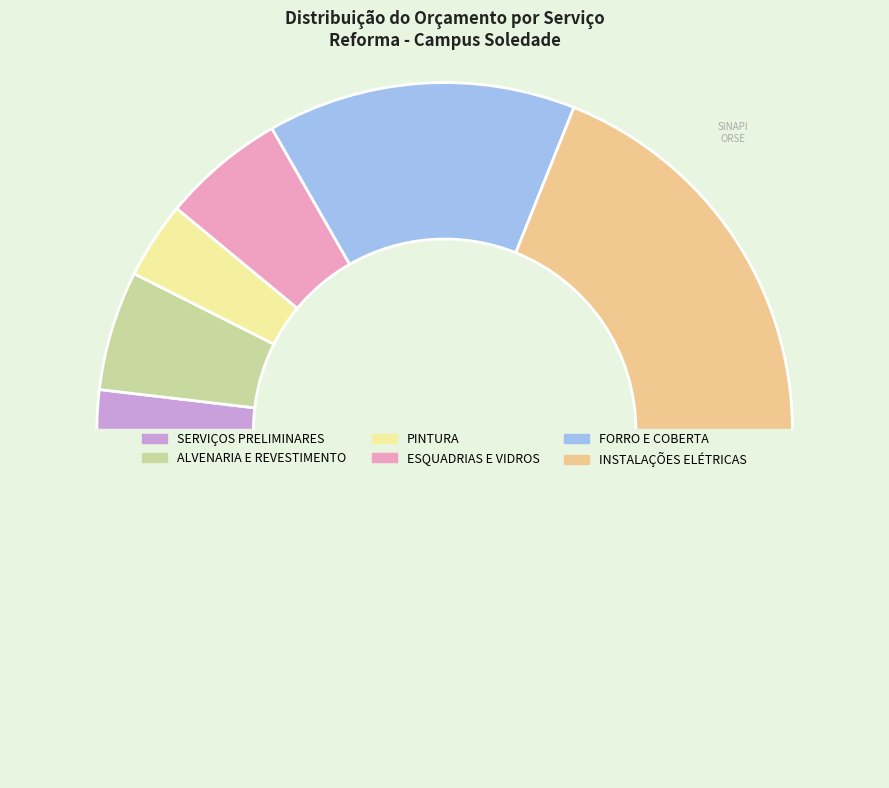

Does any single category account for the majority?

No